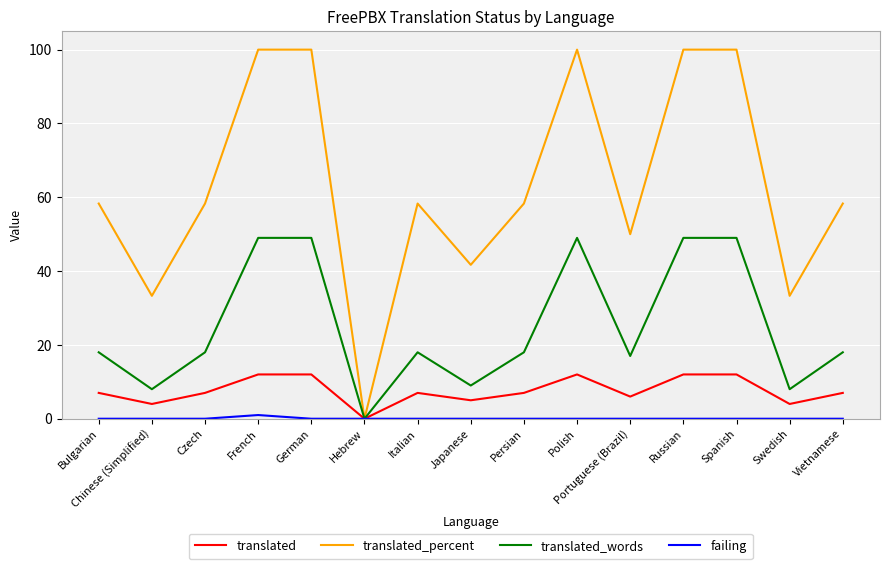

What is the approximate value of translated_percent at Polish?

100.0